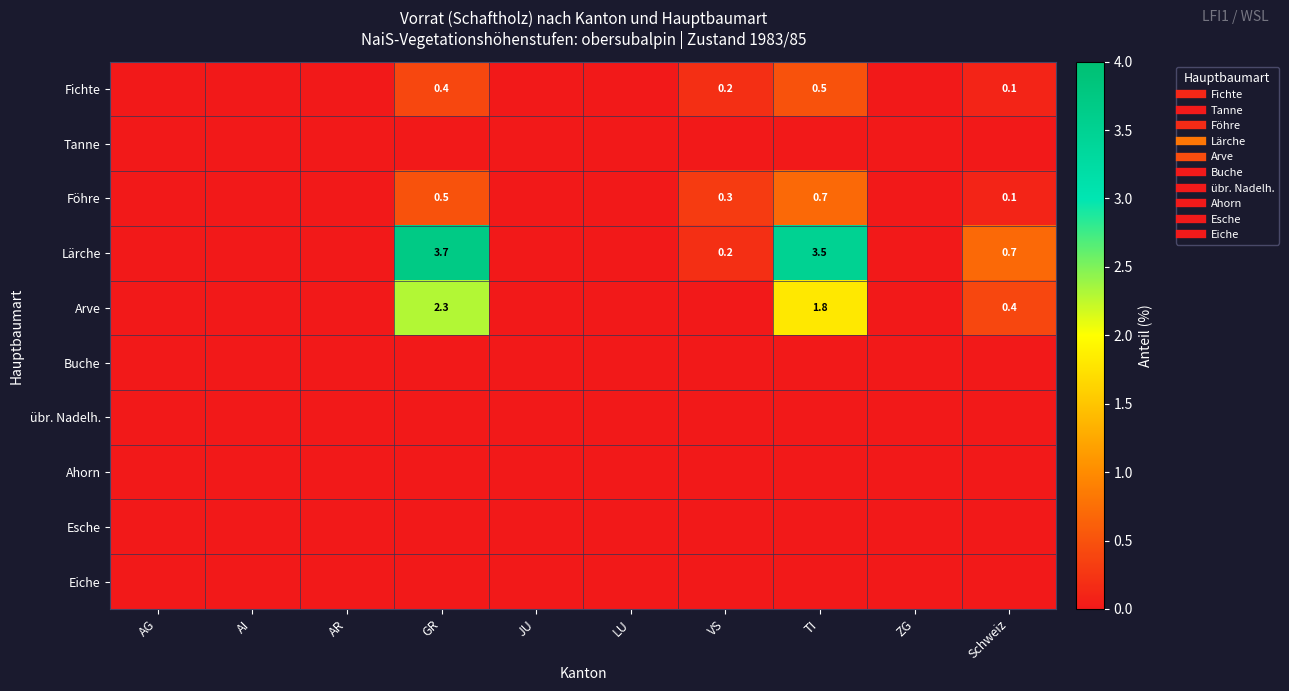

The Esche series shows 0.0 at LU. True or false?

True